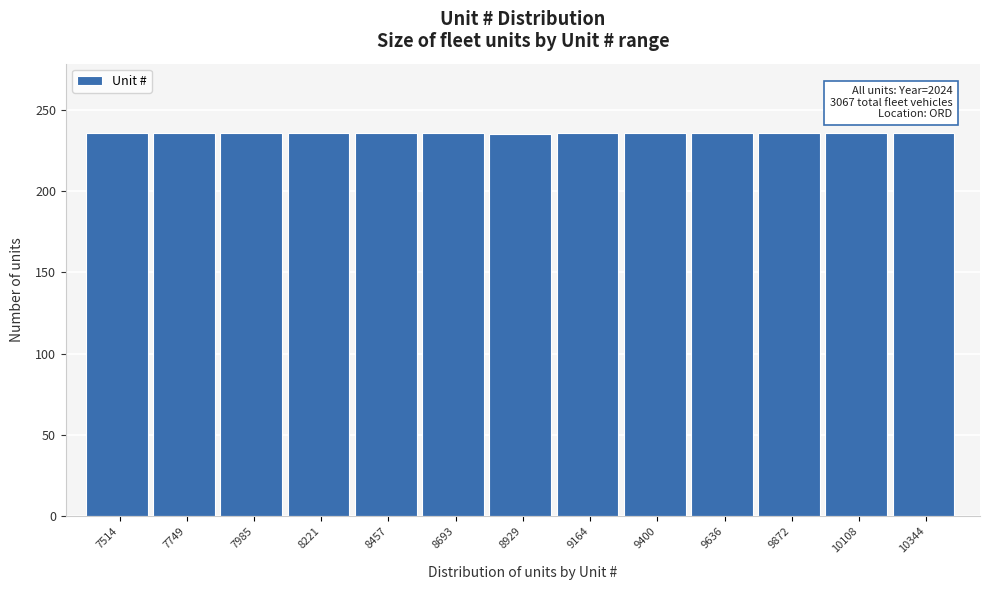

Approximately how many times larger is the value at 8929 compared to 7985?

1.0